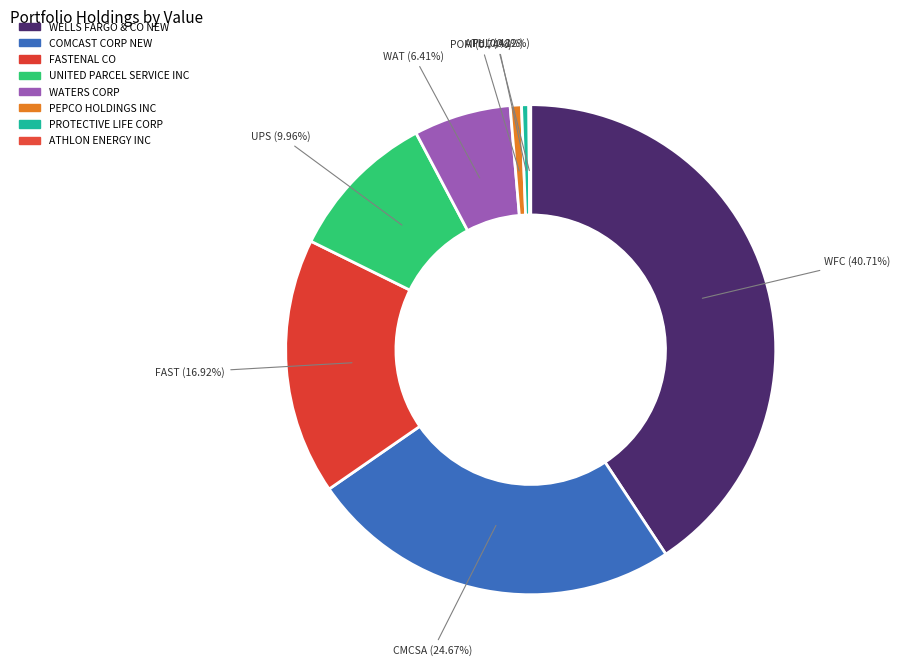

True or false: WELLS FARGO & CO NEW accounts for 54% of the total.

False